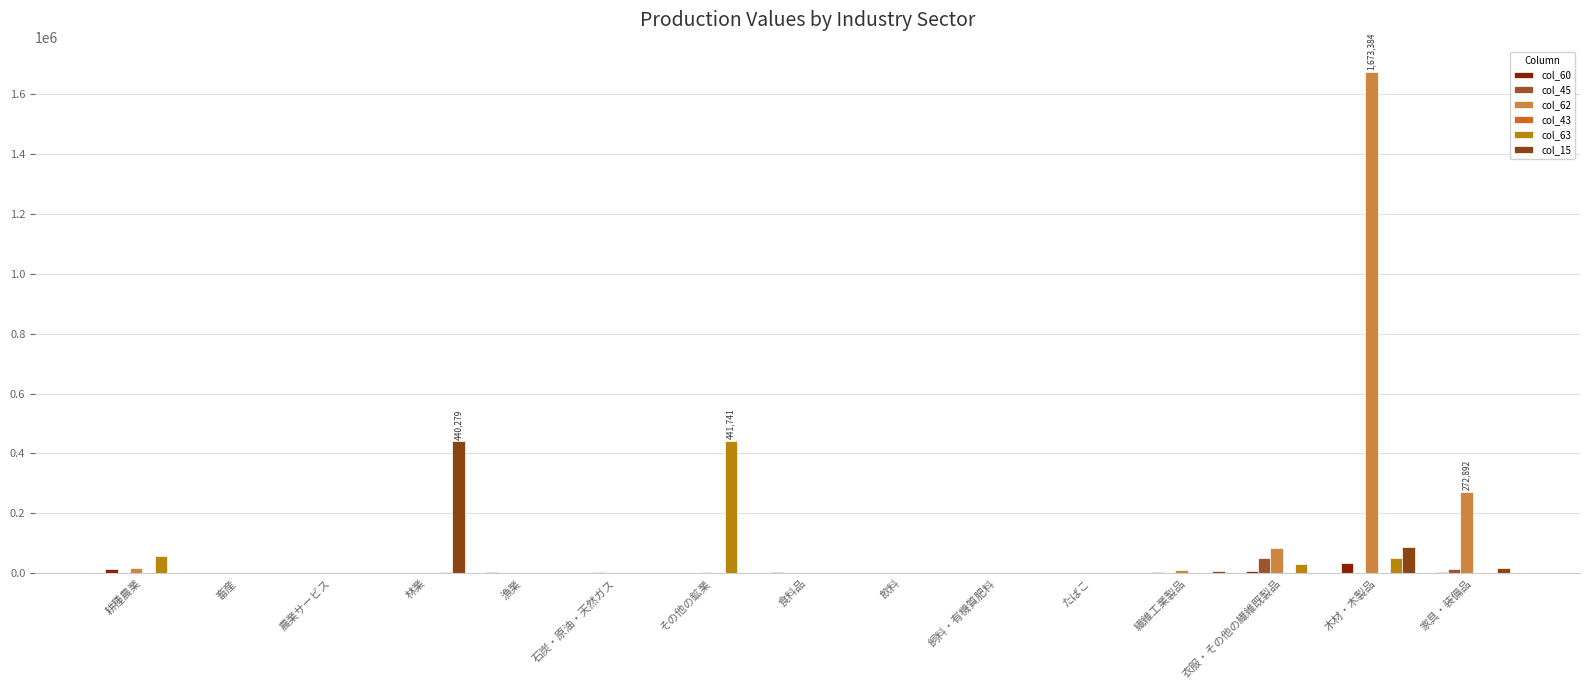

True or false: col_45 has a value of 23372 at 家具・装備品.

False